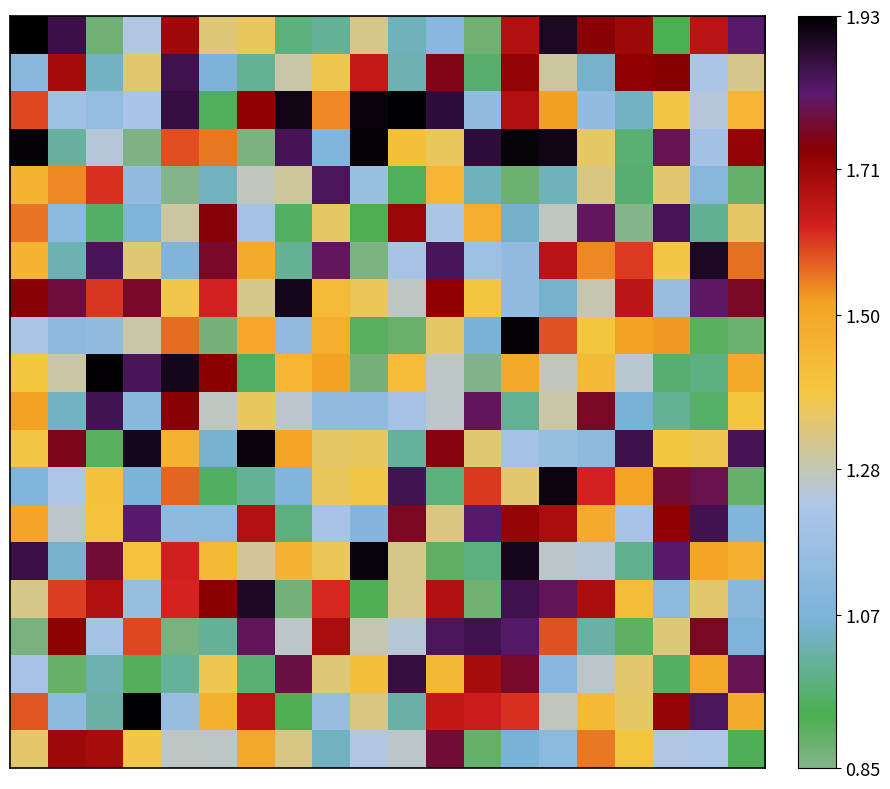

At which category is the sum across all series the highest?

13